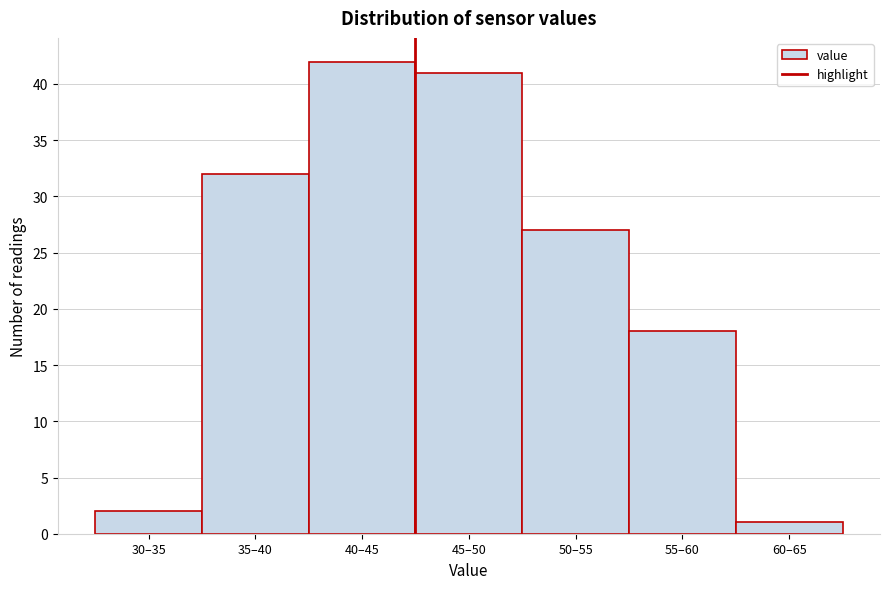

Reading right to left, extract all data points from this chart.

60–65=1	55–60=18	50–55=27	45–50=41	40–45=42	35–40=32	30–35=2